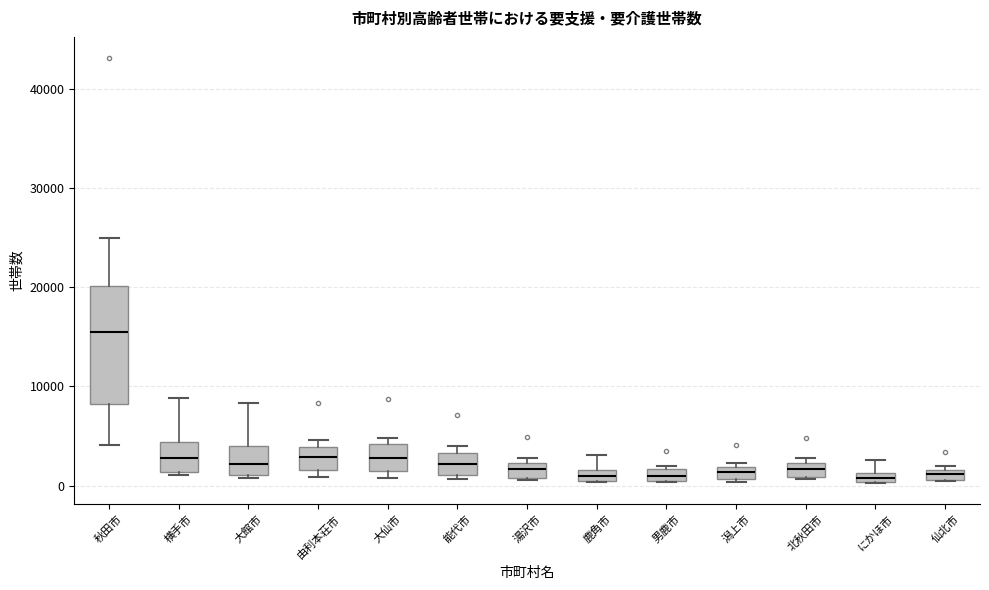

Which box is the tallest, from its lower edge to its upper edge?

秋田市